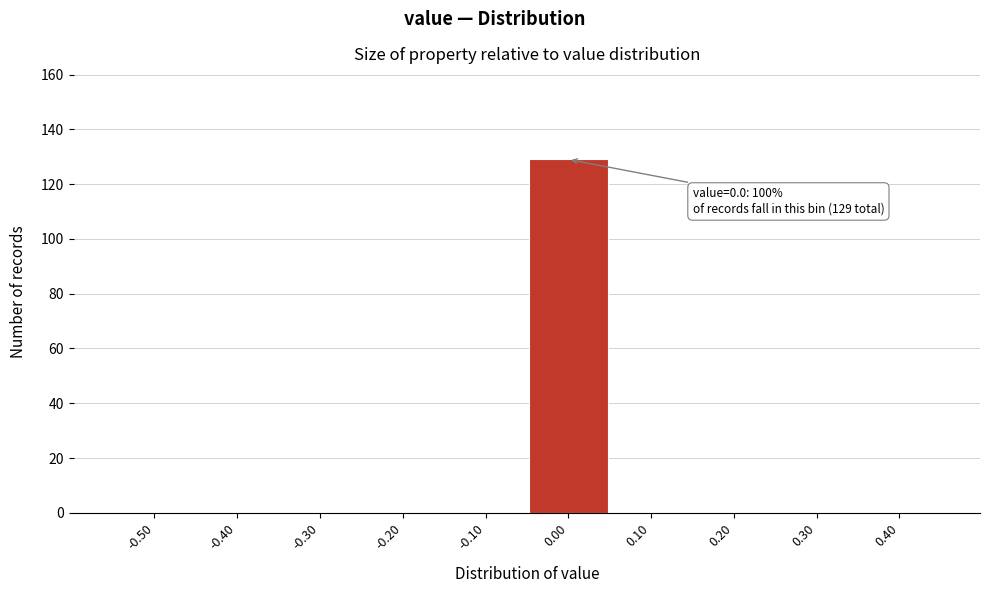

Reading left to right, extract all data points from this chart.

-0.50=0	-0.40=0	-0.30=0	-0.20=0	-0.10=0	0.00=129	0.10=0	0.20=0	0.30=0	0.40=0